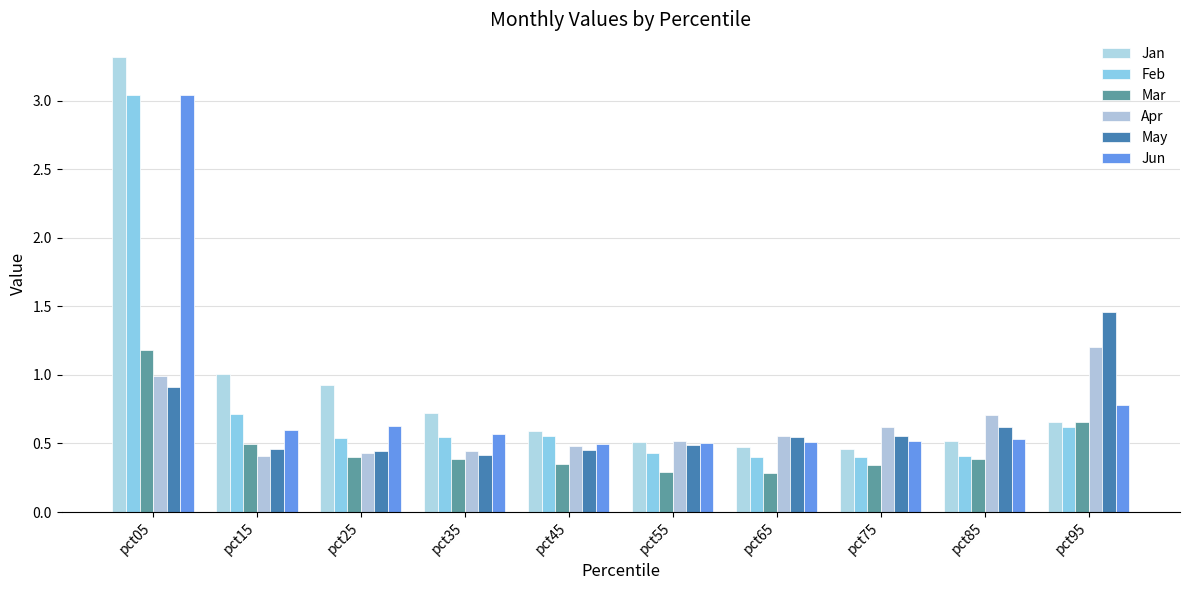

What is the spread (max minus min) of values at pct55?

0.2